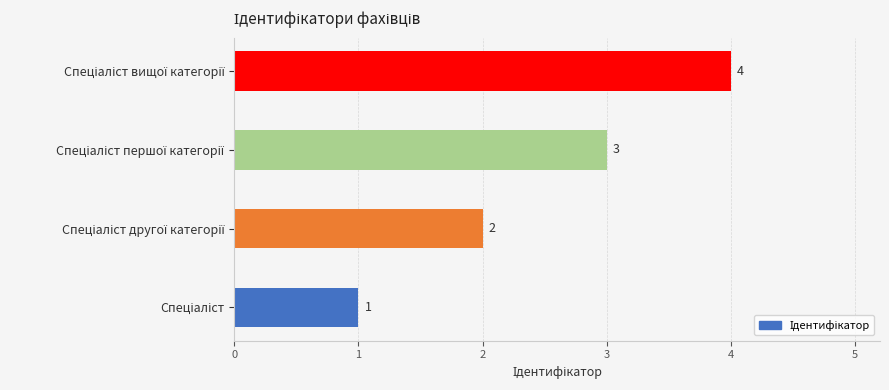

What is the greatest value displayed?

4